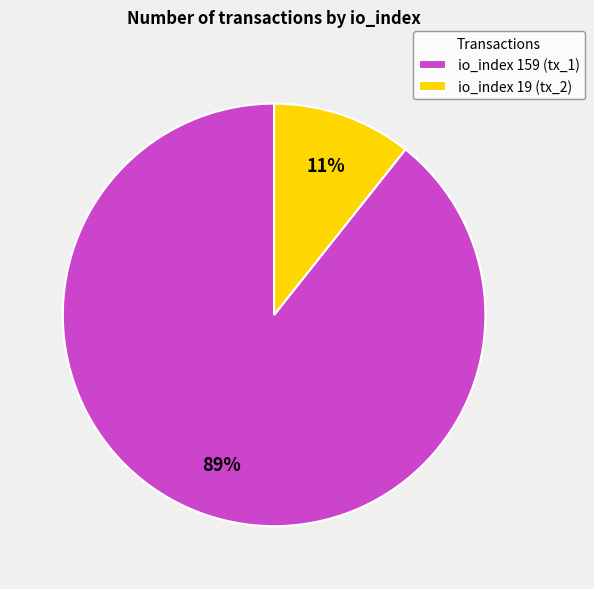

Which slice is the smallest?

io_index 19 (tx_2)